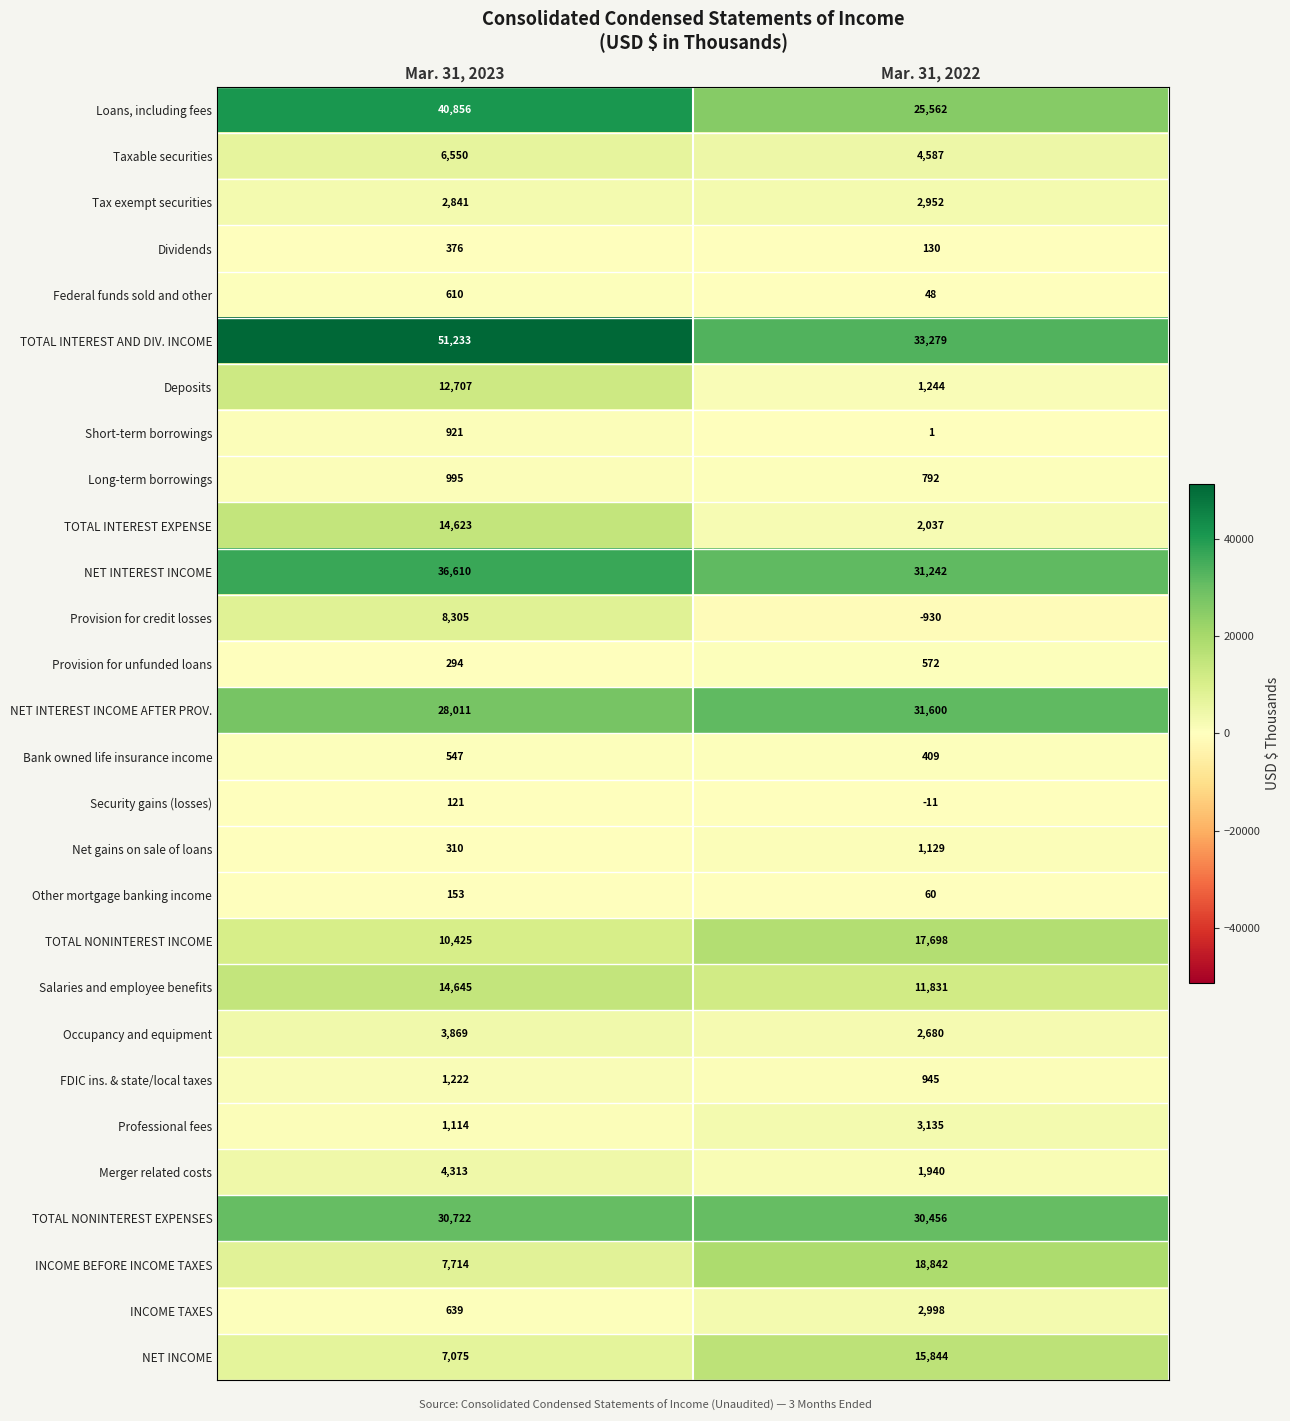

What is the maximum value shown in the chart?

51233